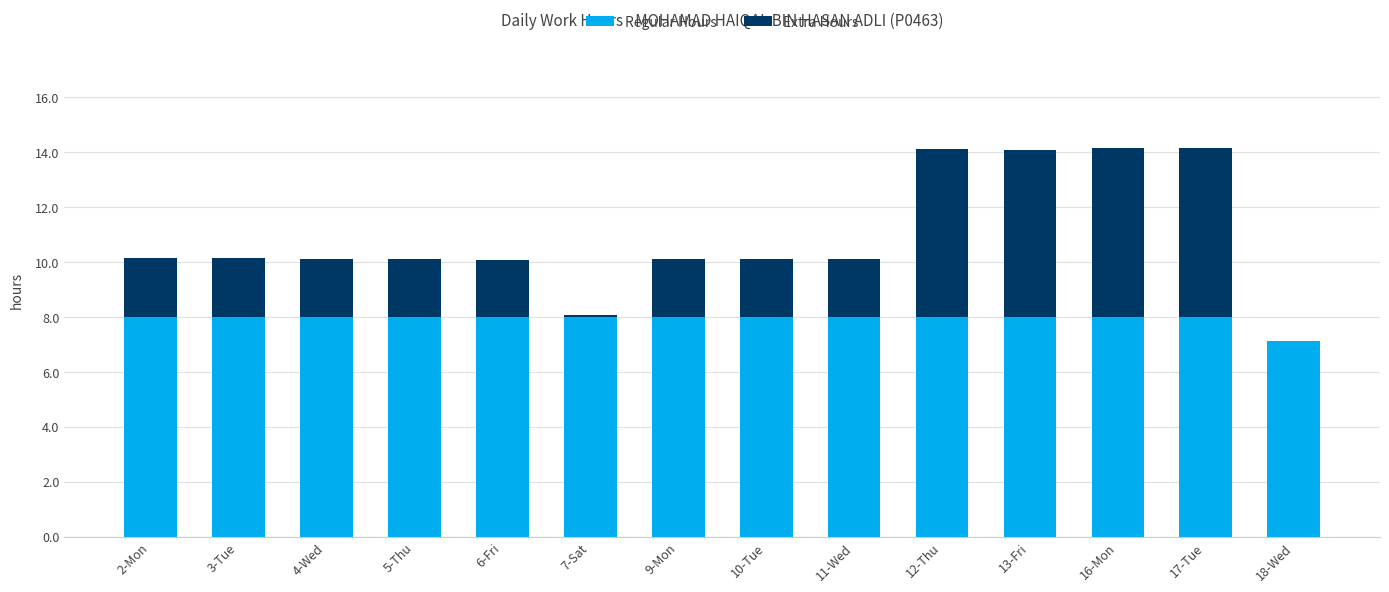

True or false: Regular Hours has a value of 4.3 at 11-Wed.

False